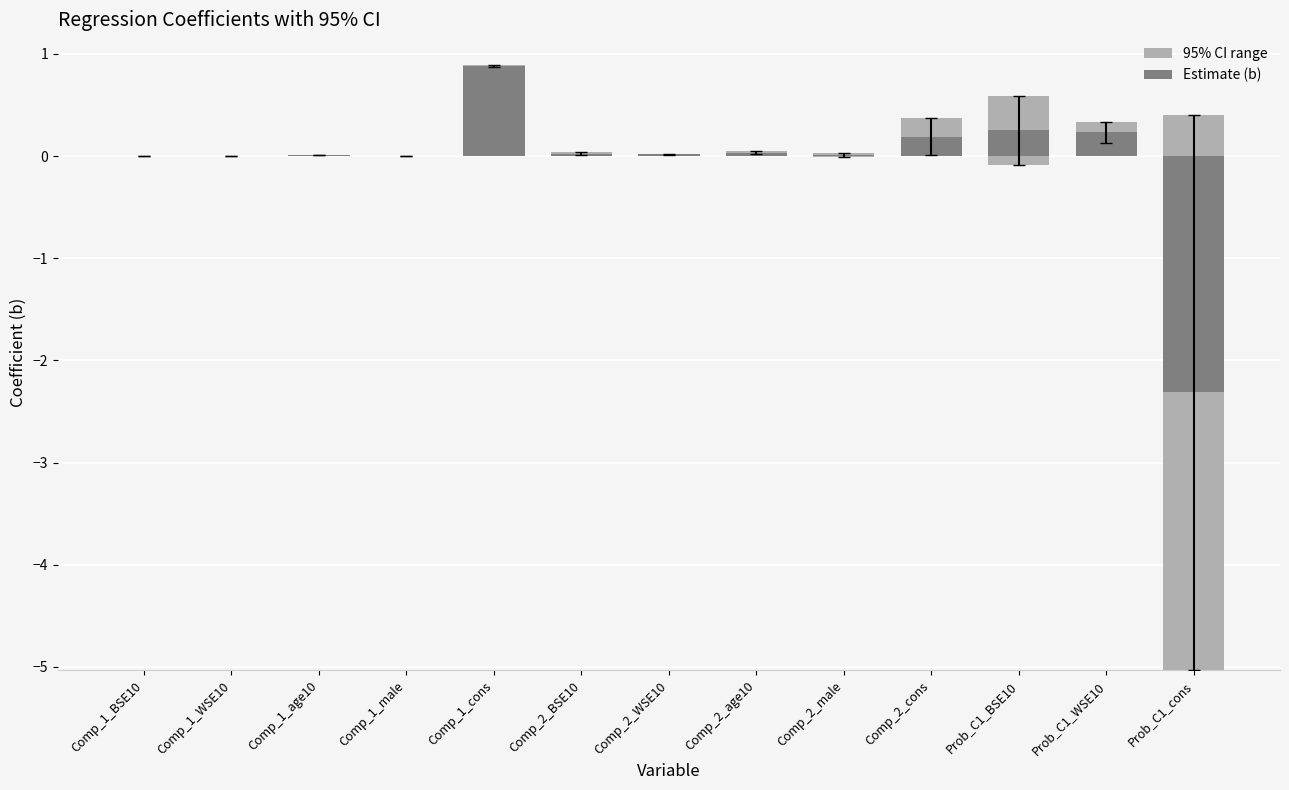

What is the sum of all Estimate (b) values?

-0.7